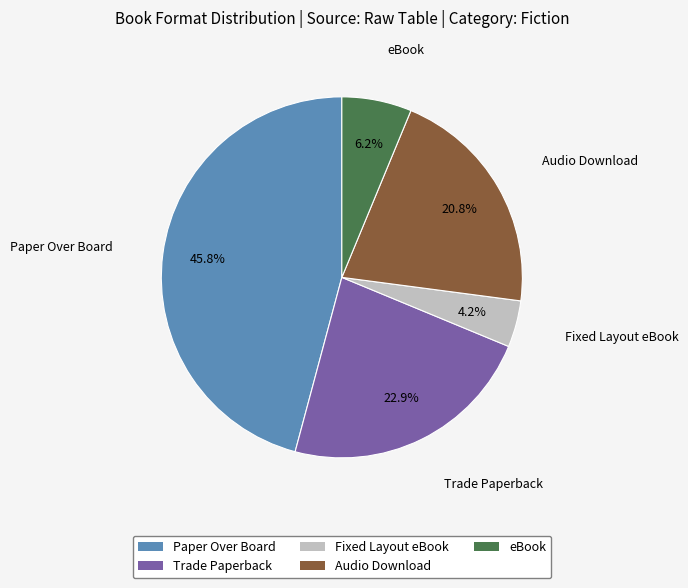

Between Paper Over Board and eBook, which is larger?

Paper Over Board